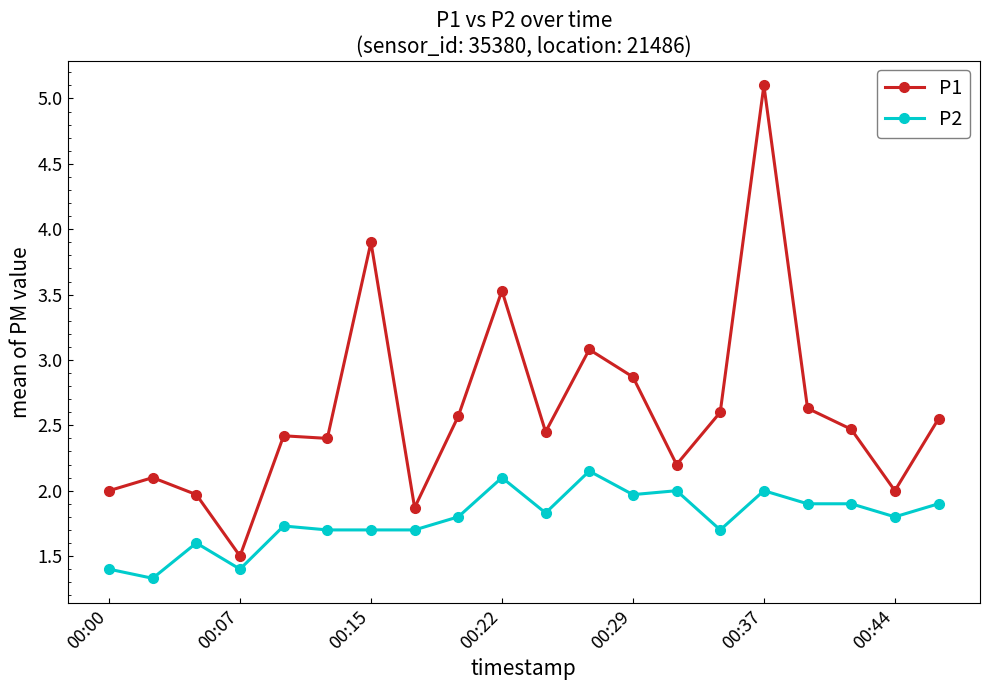

True or false: P2 has more than 0 points higher than both neighbors.

True